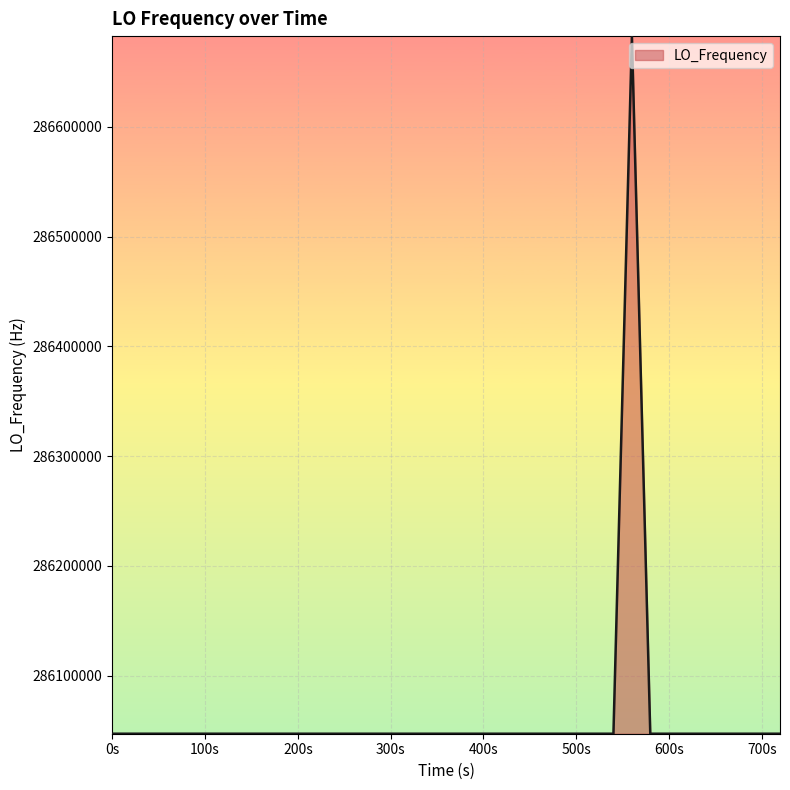

What is the difference between the maximum and minimum values?

635710.1